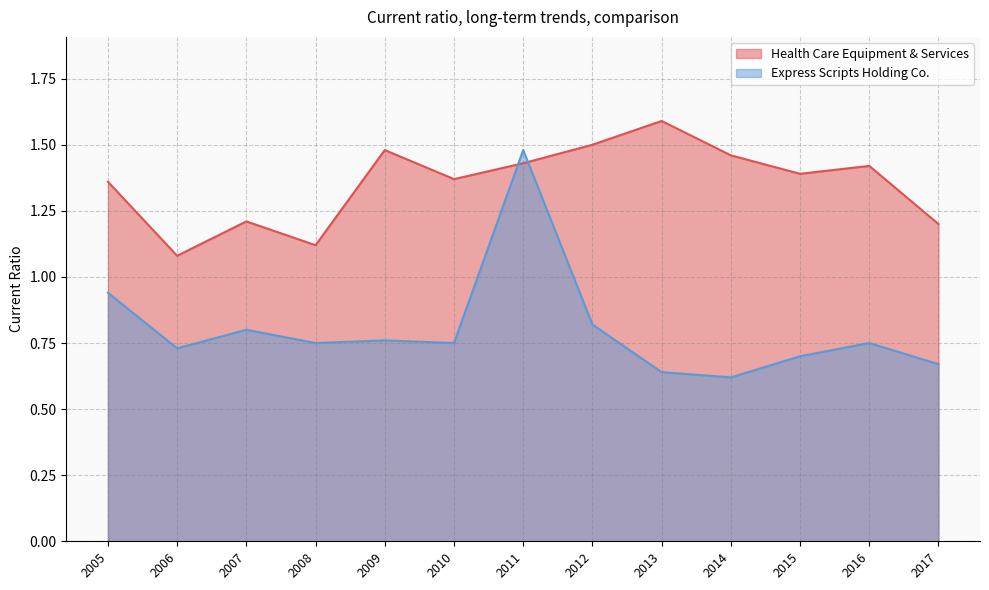

What is the difference between the Health Care Equipment & Services values at 2009 and 2017?

0.3